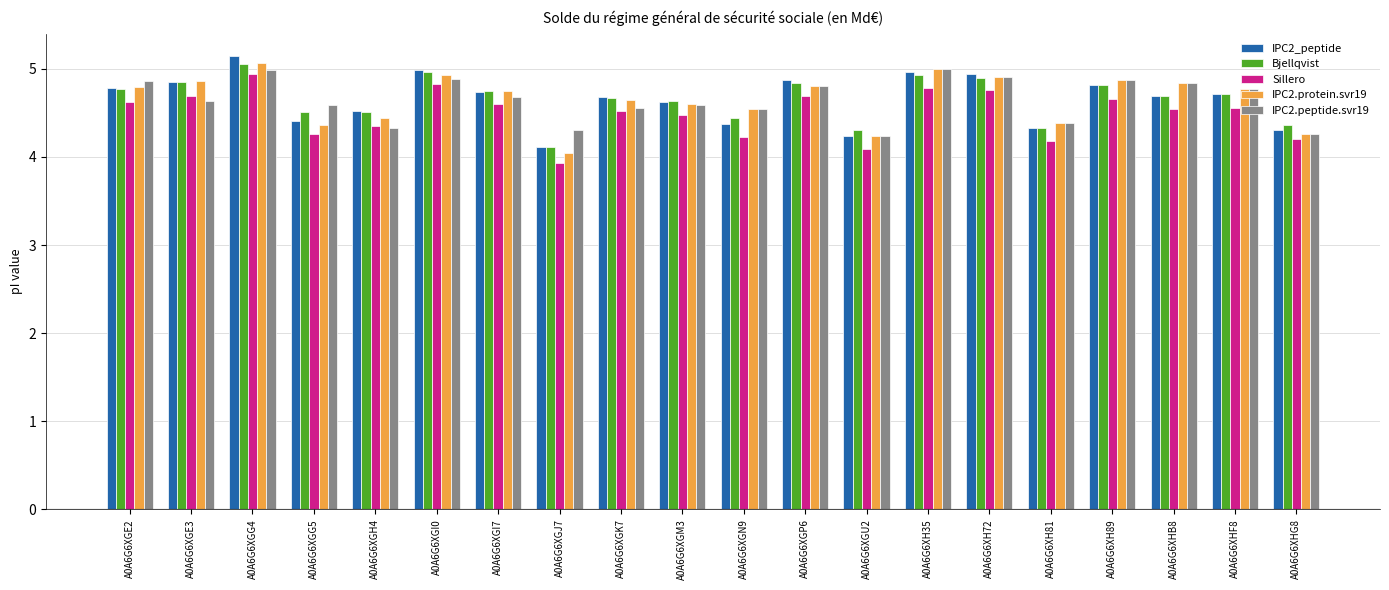

What is the difference between the highest and lowest values at A0A6G6XHG8?

0.2